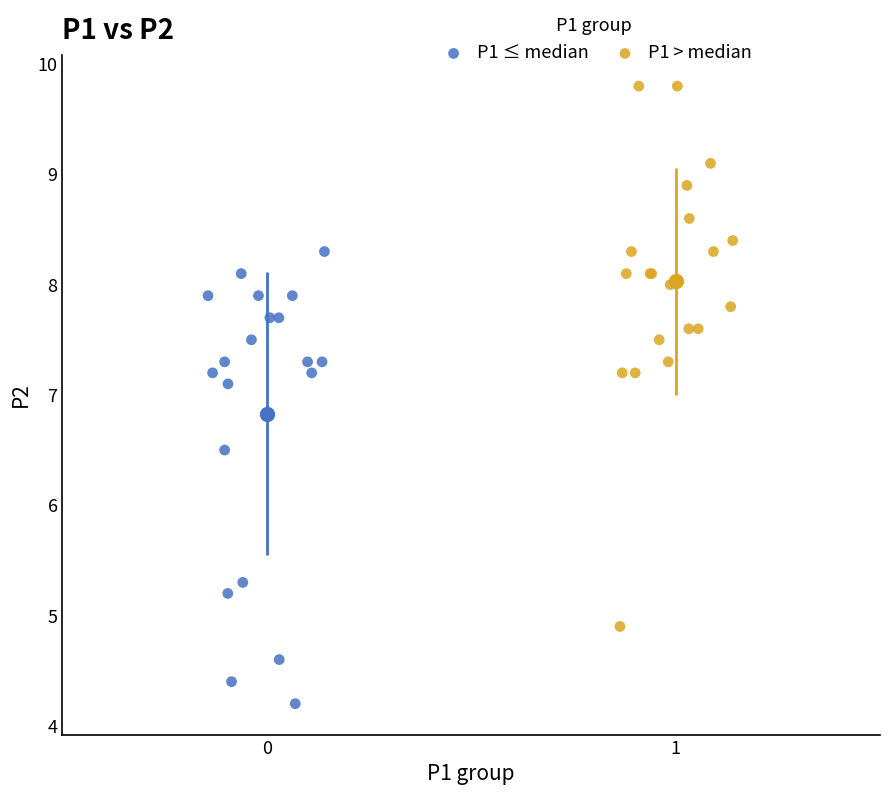

Which series reaches the minimum Y coordinate?

P1 ≤ median